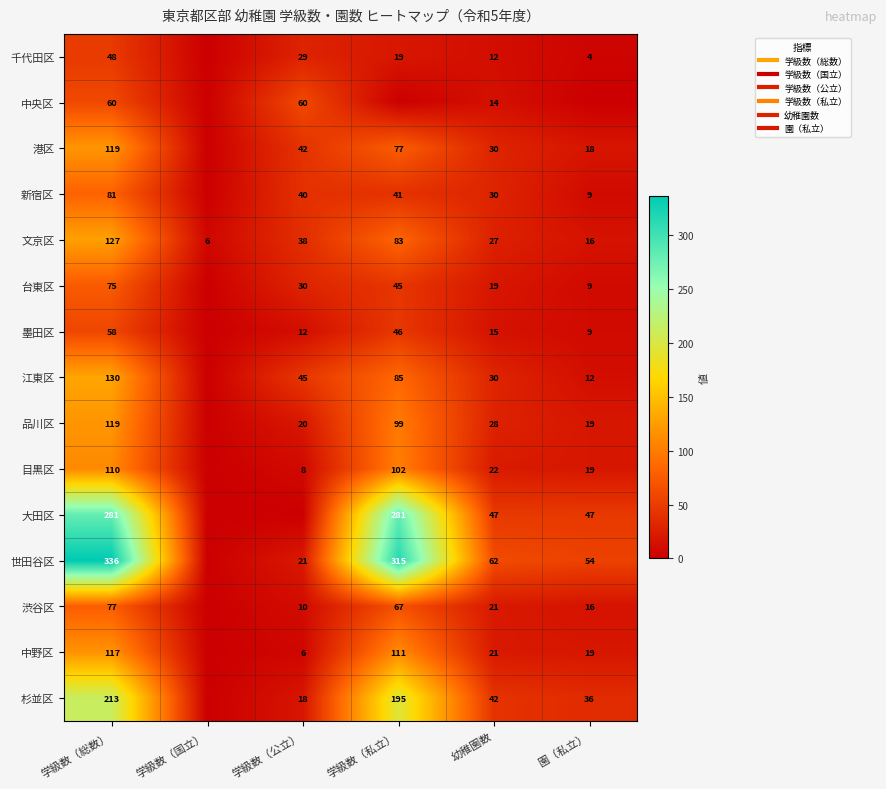

At which label does 中央区 reach its peak?

学級数（総数）